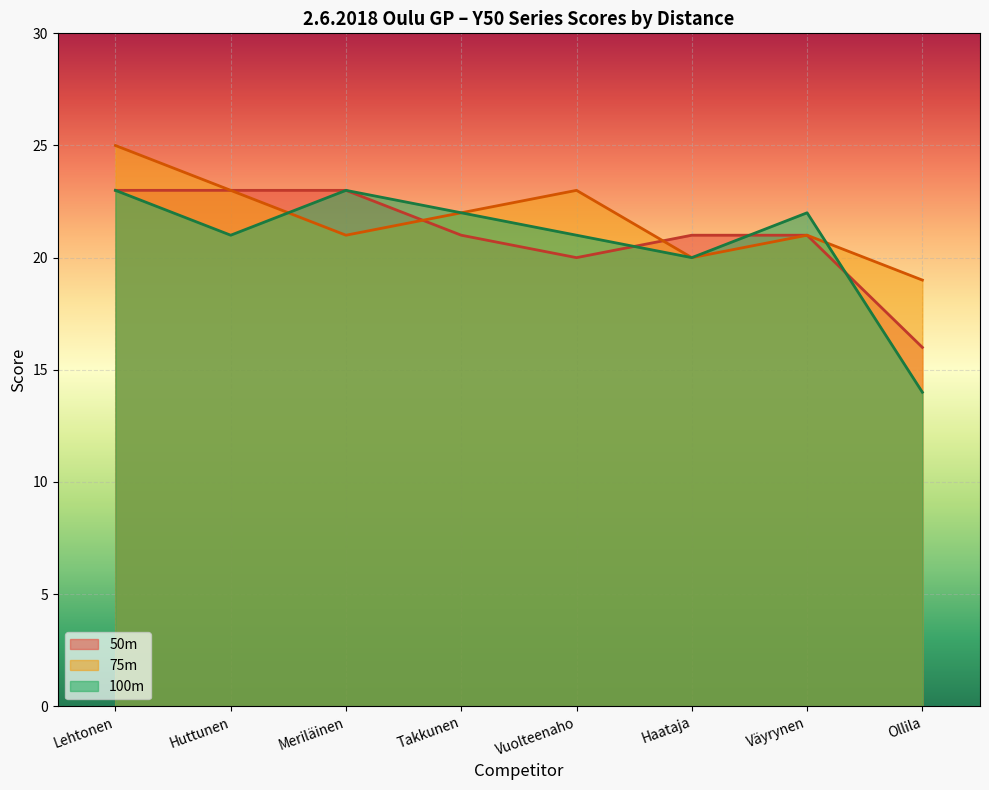

How many times do 50m and 100m cross each other?

3